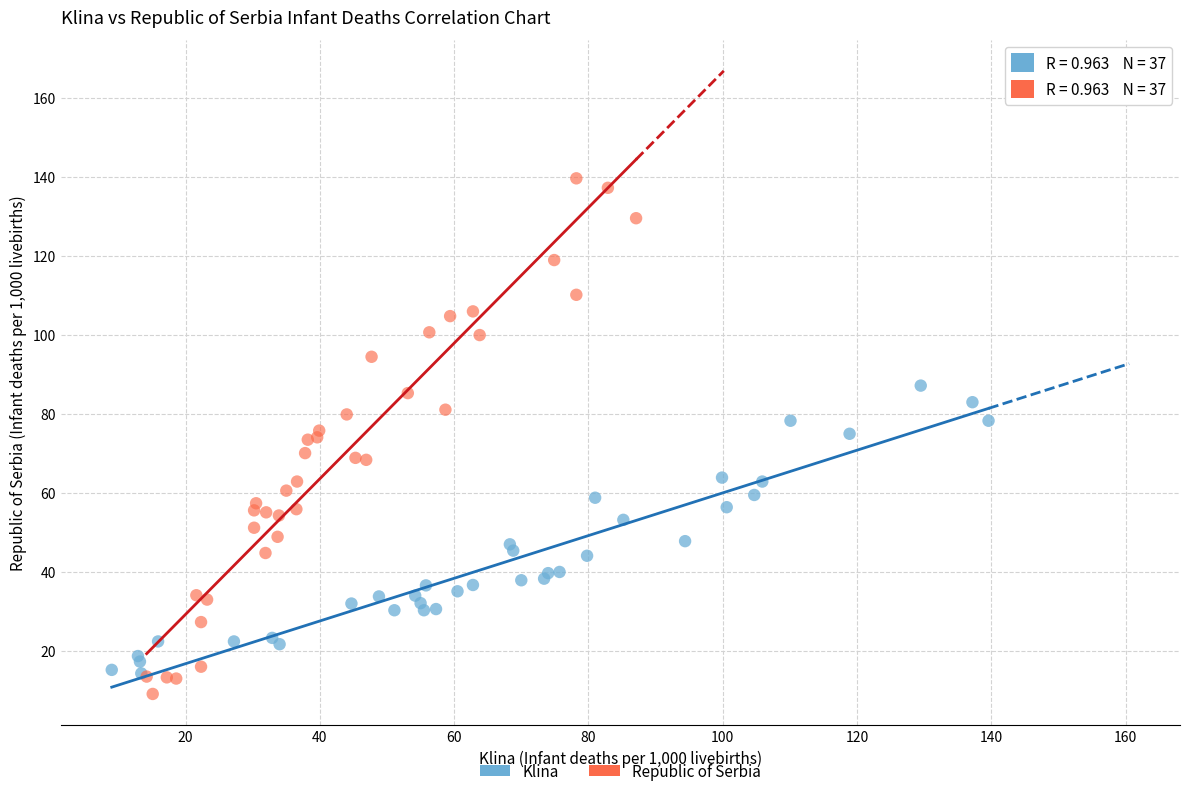

Which series reaches the maximum Y coordinate?

Republic of Serbia